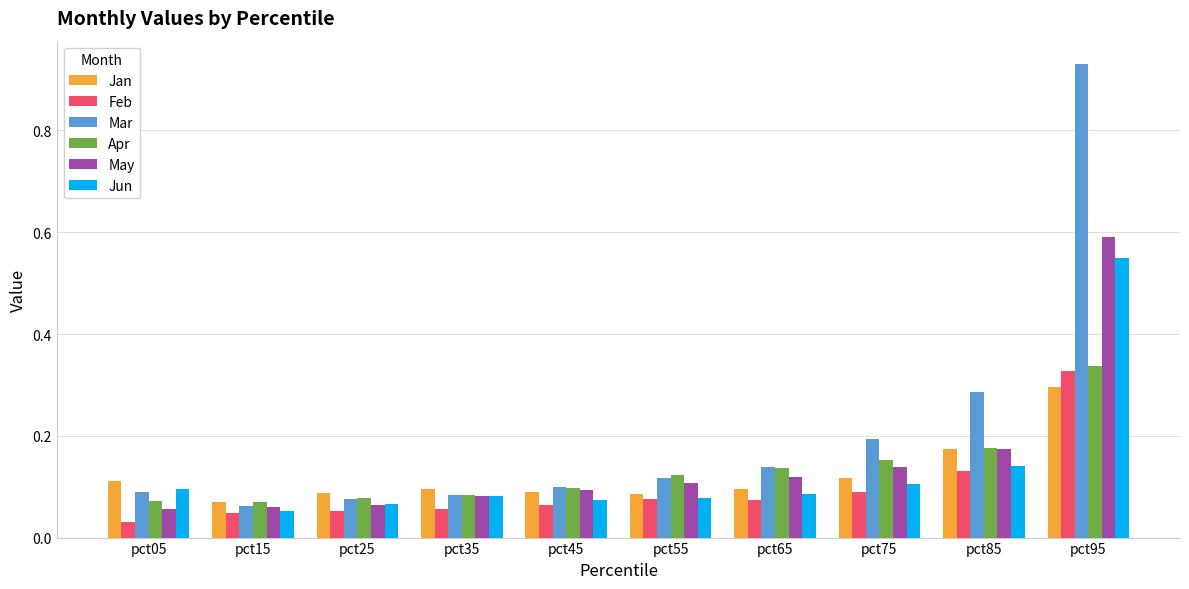

How many bars are there in each group?

6